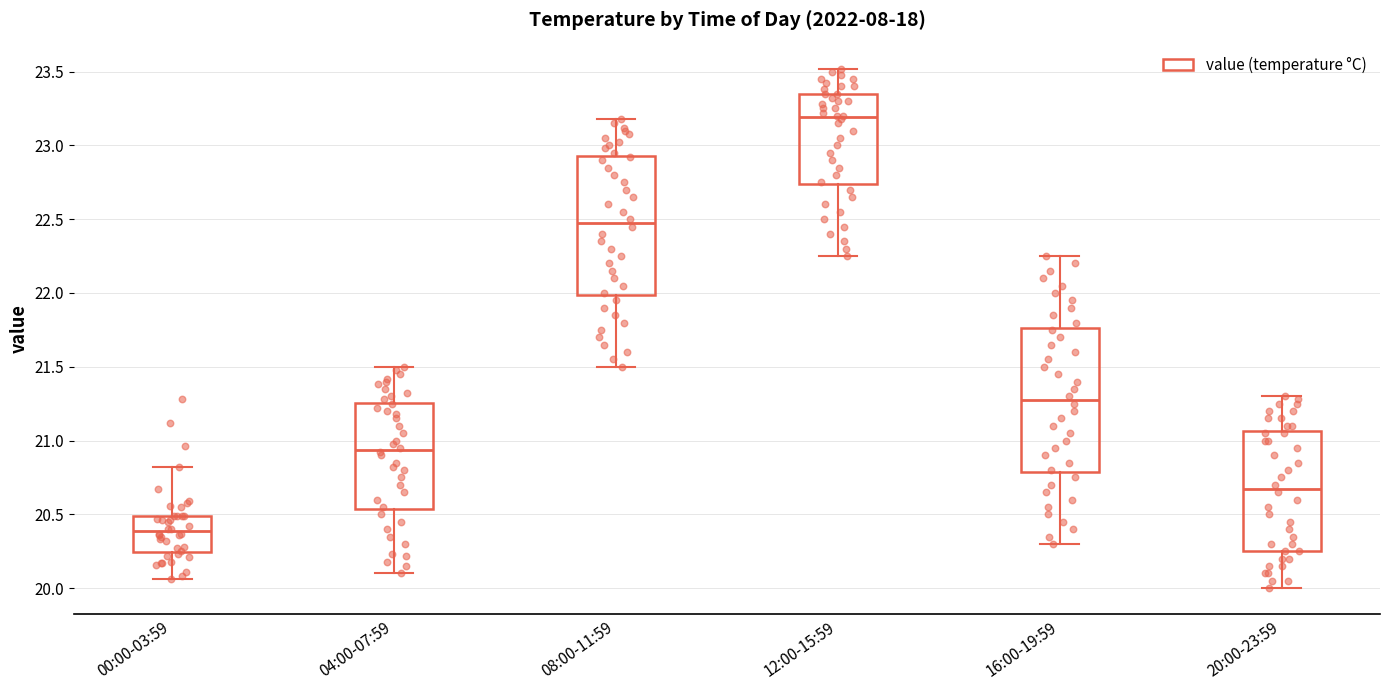

Where does the lower whisker of the box for 20:00-23:59 end on the y-axis? The values are not printed on the chart, so give them approximately, as read against the axis.

20.00